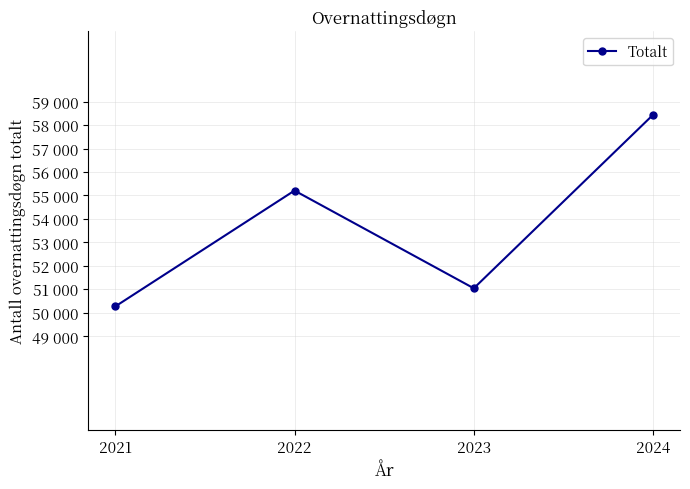

Is it true that the value at 2022 is 55207?

True